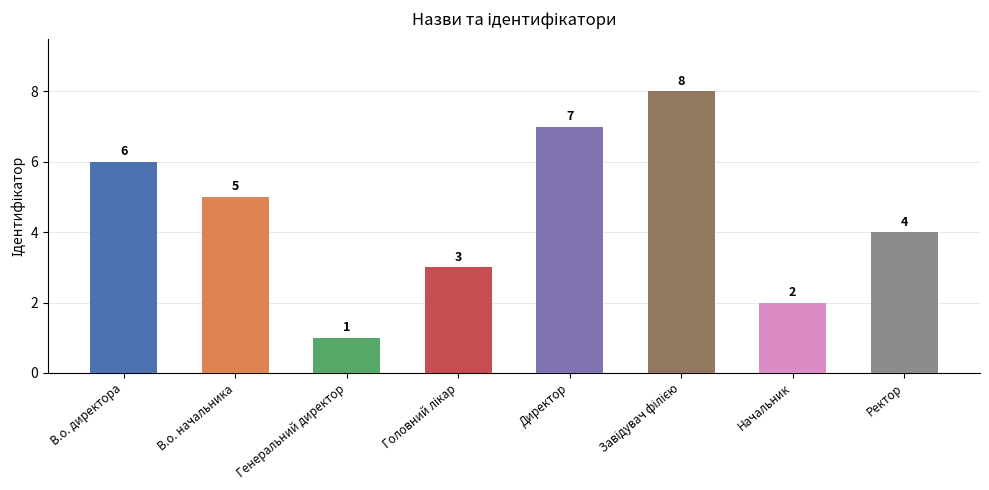

What is the label of the 2nd bar from the left?

В.о. начальника